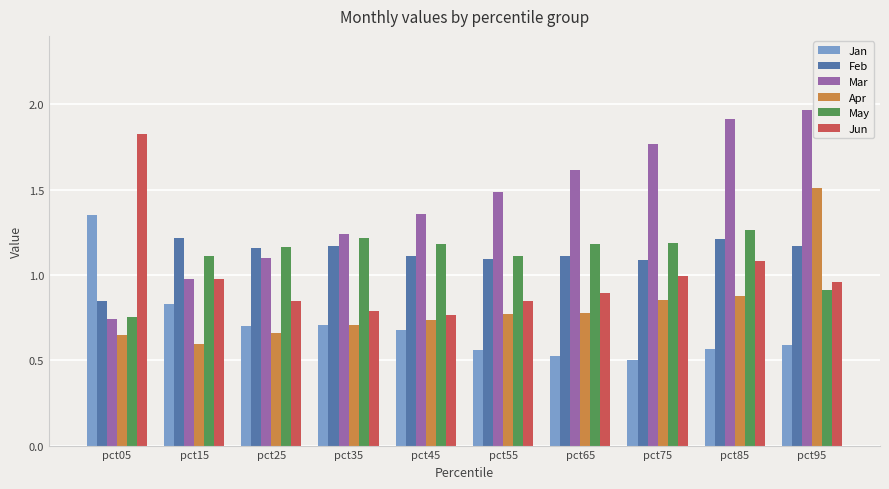

Rank the series by their maximum value, from lowest to highest.

Feb, May, Jan, Apr, Jun, Mar